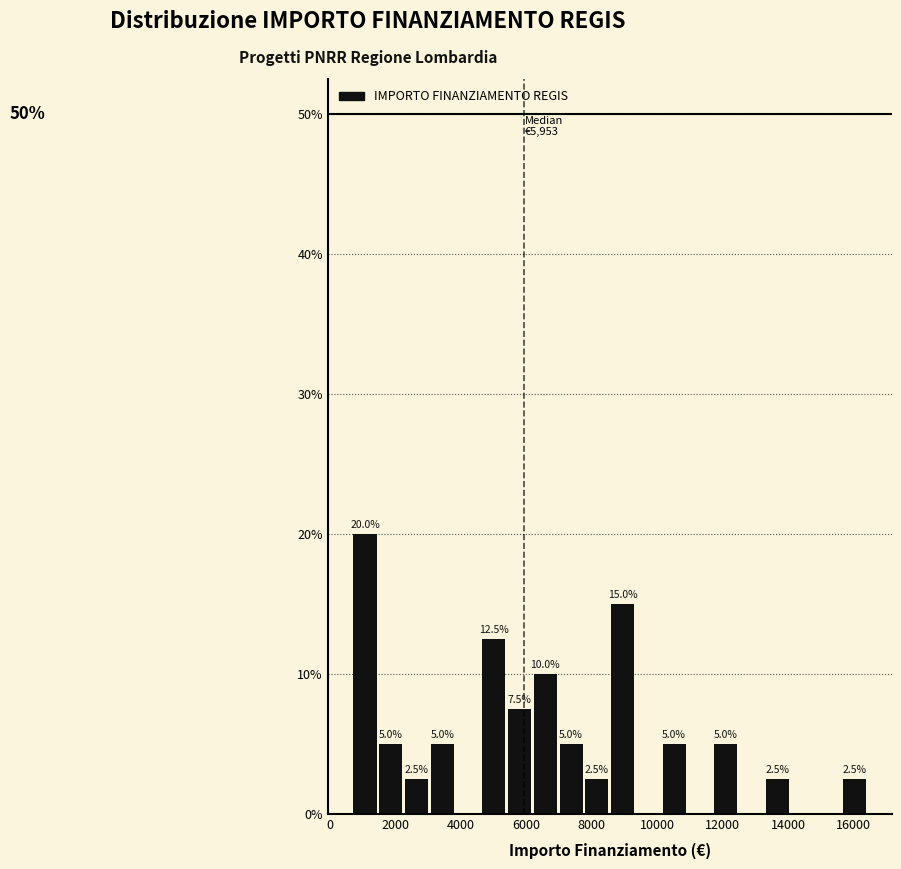

Around what value on the x-axis is the tallest bar? Give the approximate position of its centre, as read against the axis.

1000